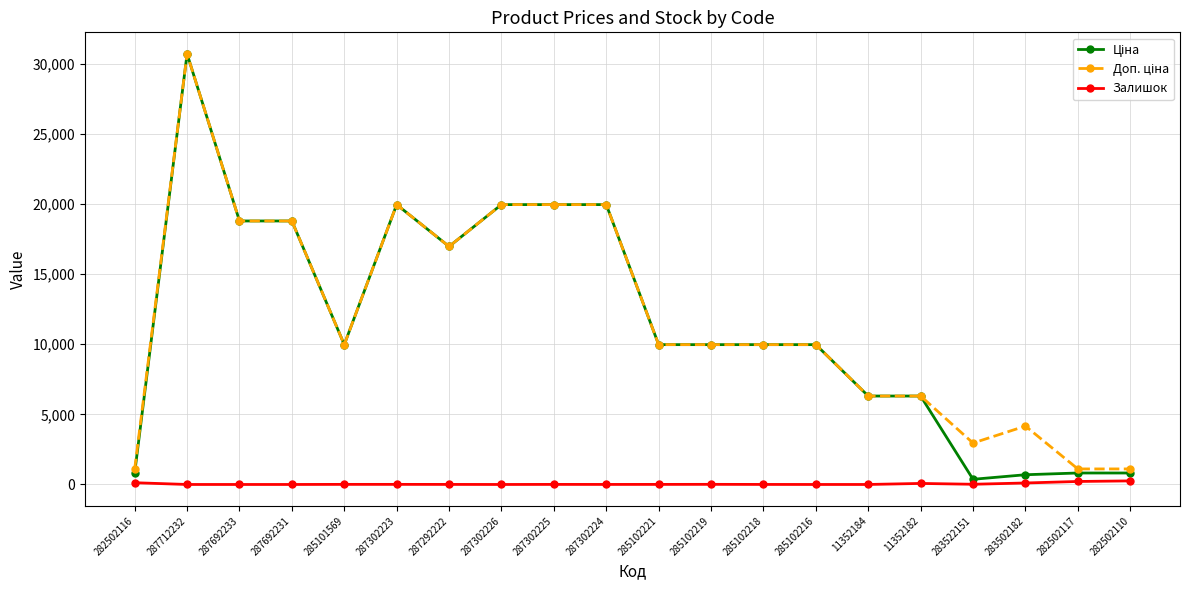

What is the greatest value displayed?

30717.1